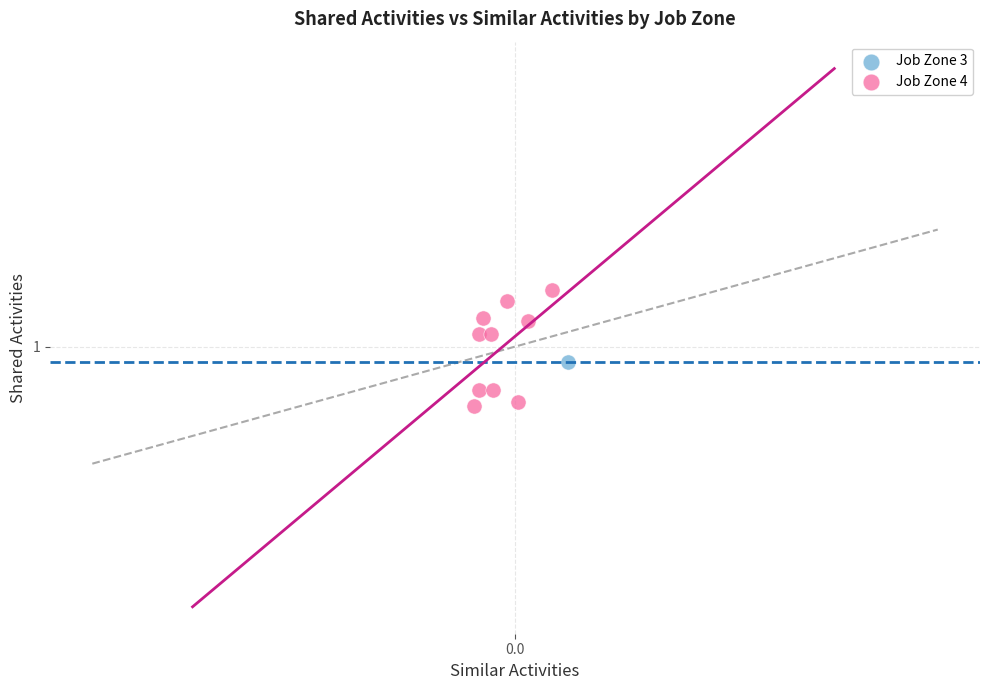

What are all the series names shown in the legend?

Job Zone 3, Job Zone 4